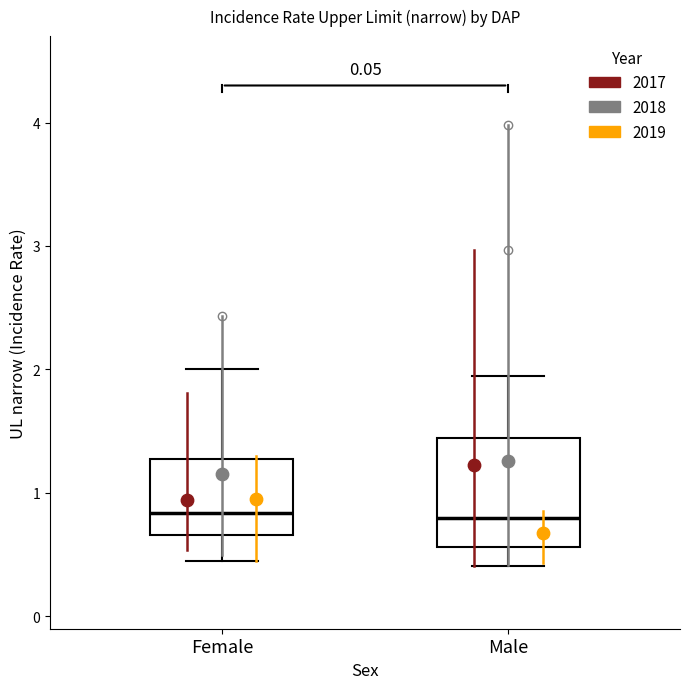

Reading left to right, read every box against the y-axis: the position of its median line, the range the box covers, and the ends of its whiskers. The values are not printed on the chart, so give them approximately, as read against the axis.

Female: median 0.8, box 0.7 to 1.3, whiskers 0.5 to 2.0
Male: median 0.8, box 0.6 to 1.4, whiskers 0.4 to 2.0